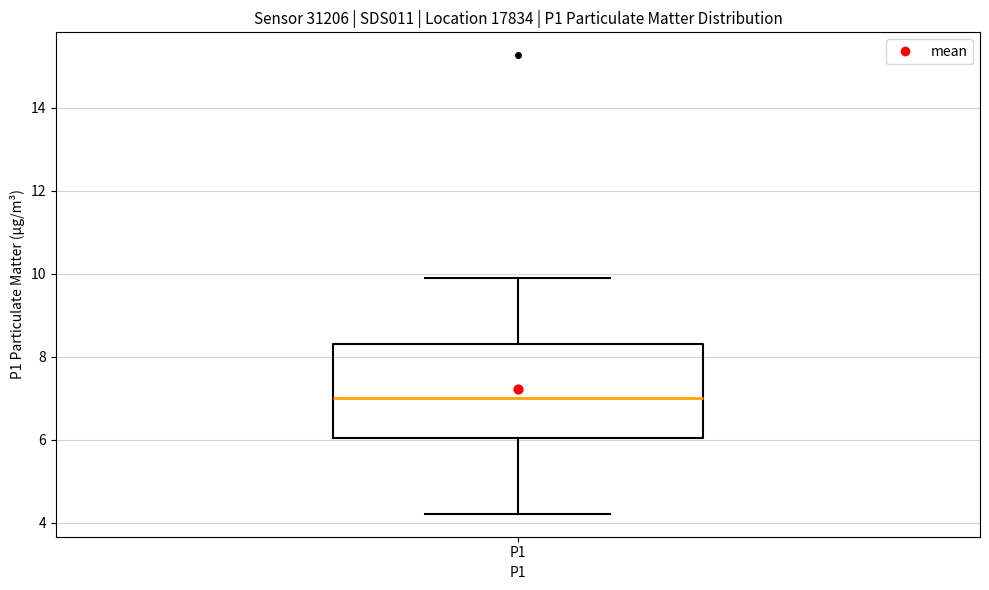

Read this box plot against the y-axis: the position of the median line, the range covered by the box, and the ends of both whiskers. The values are not printed on the chart, so give them approximately, as read against the axis.

median 7.0, box 6.0 to 8.4, whiskers 4.2 to 10.0